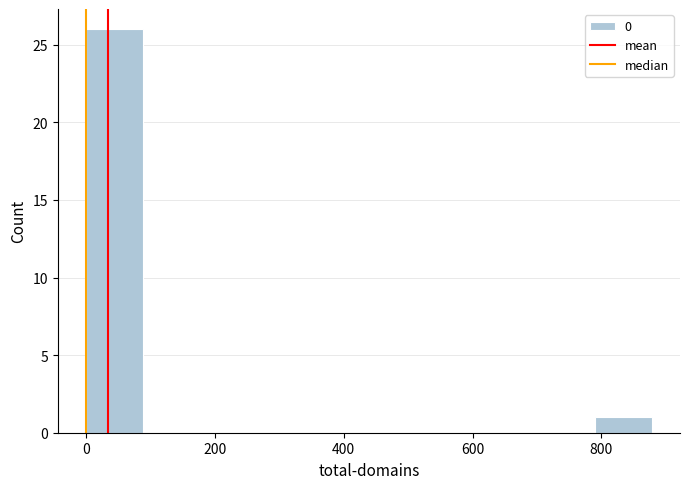

Reading left to right, transcribe this chart: for each bar, give the range it covers on the x-axis and its height. Neither the bar edges nor the heights are printed on the chart, so give them approximately, as read against the axes.

0 to 80: 26
80 to 180: 0
180 to 260: 0
260 to 360: 0
360 to 440: 0
440 to 520: 0
520 to 620: 0
620 to 700: 0
700 to 800: 0
800 to 880: 1